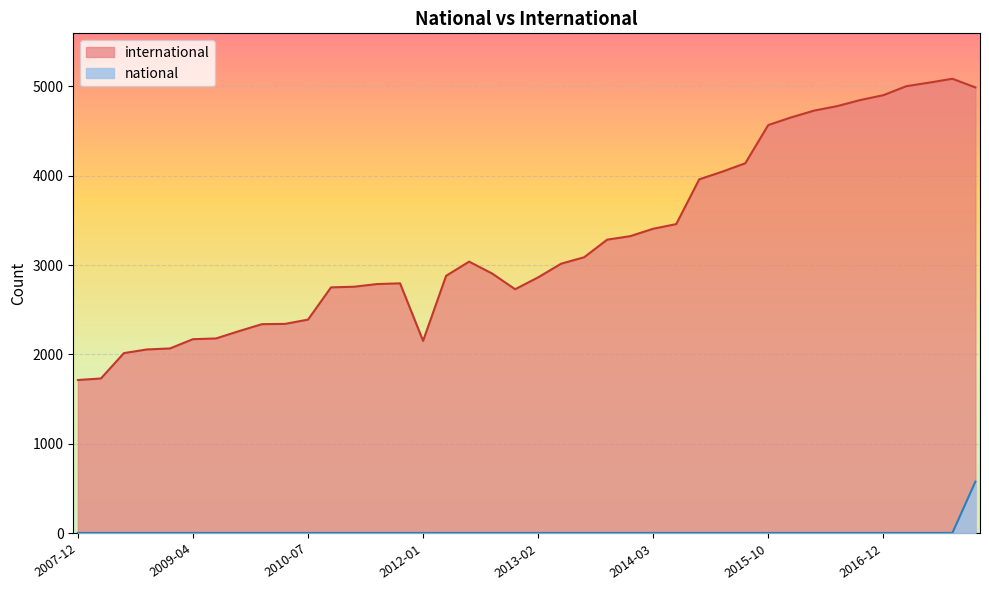

The value of international at 2007-12 is 1713. True or false?

True